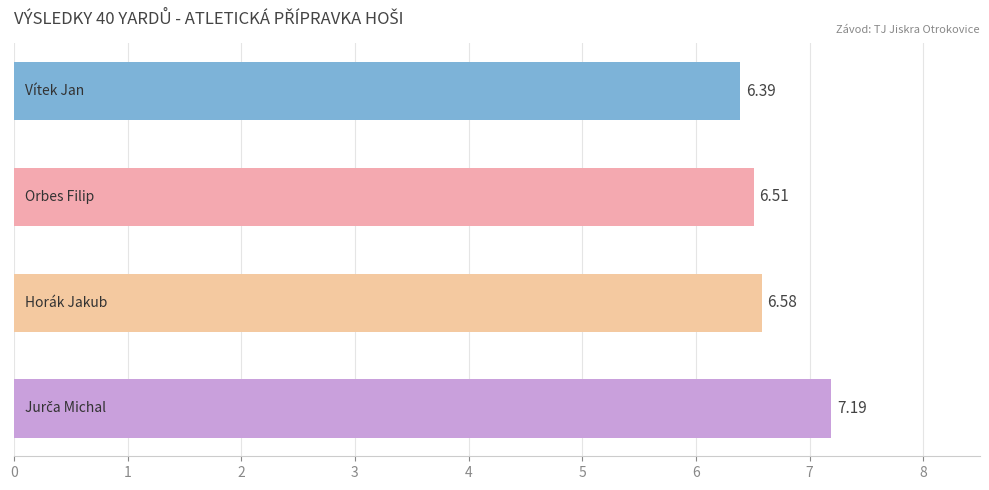

Are the bars grouped side by side (vs. stacked)?

No